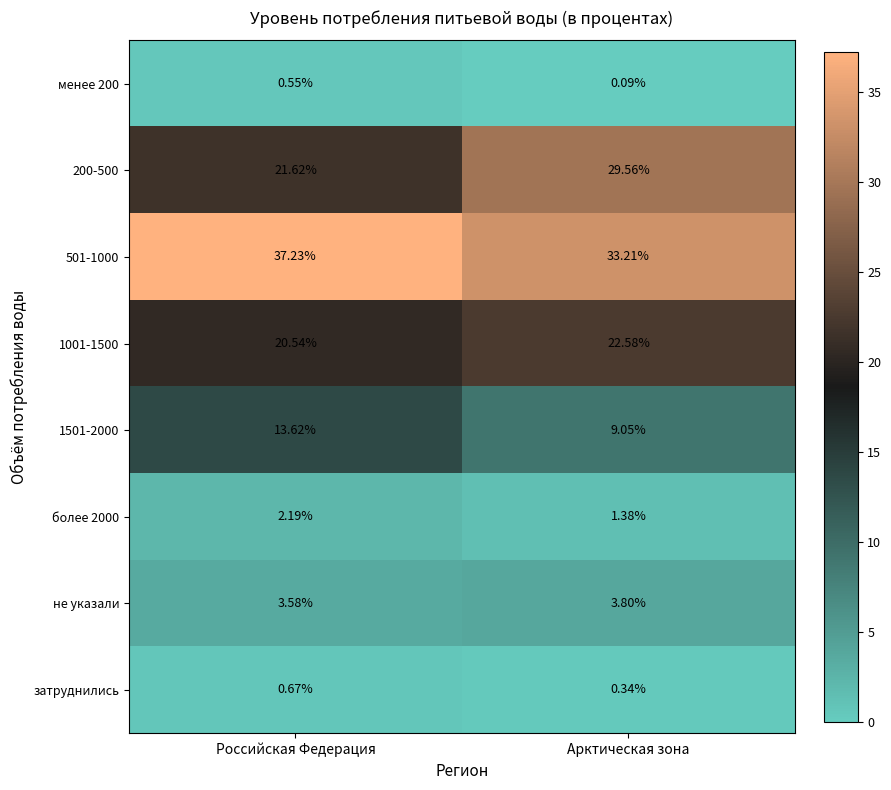

Which category has the highest value in the не указали series?

Арктическая зона